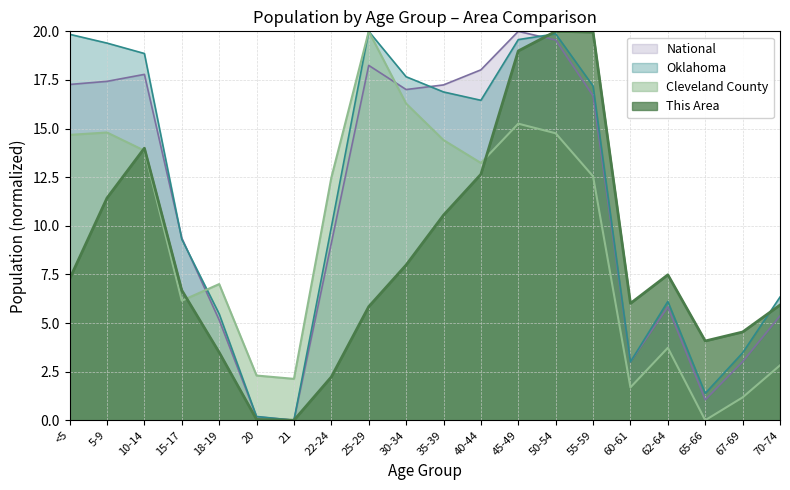

What is the greatest value displayed?

20.0